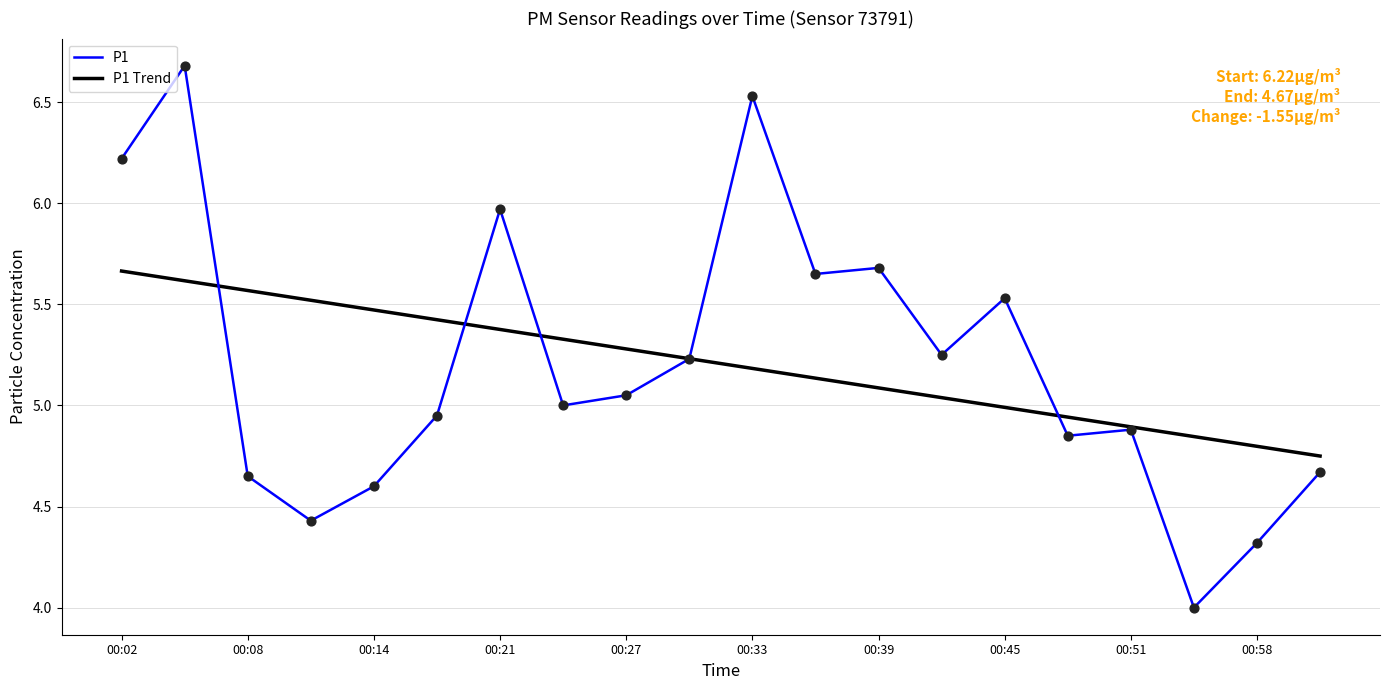

Which series has the widest spread of values?

P1